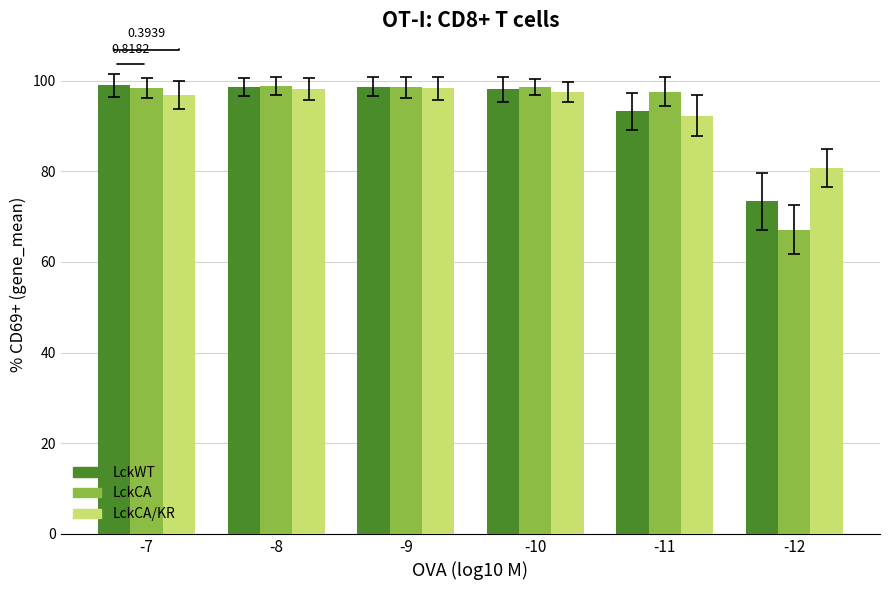

Count the number of data series in this chart.

3